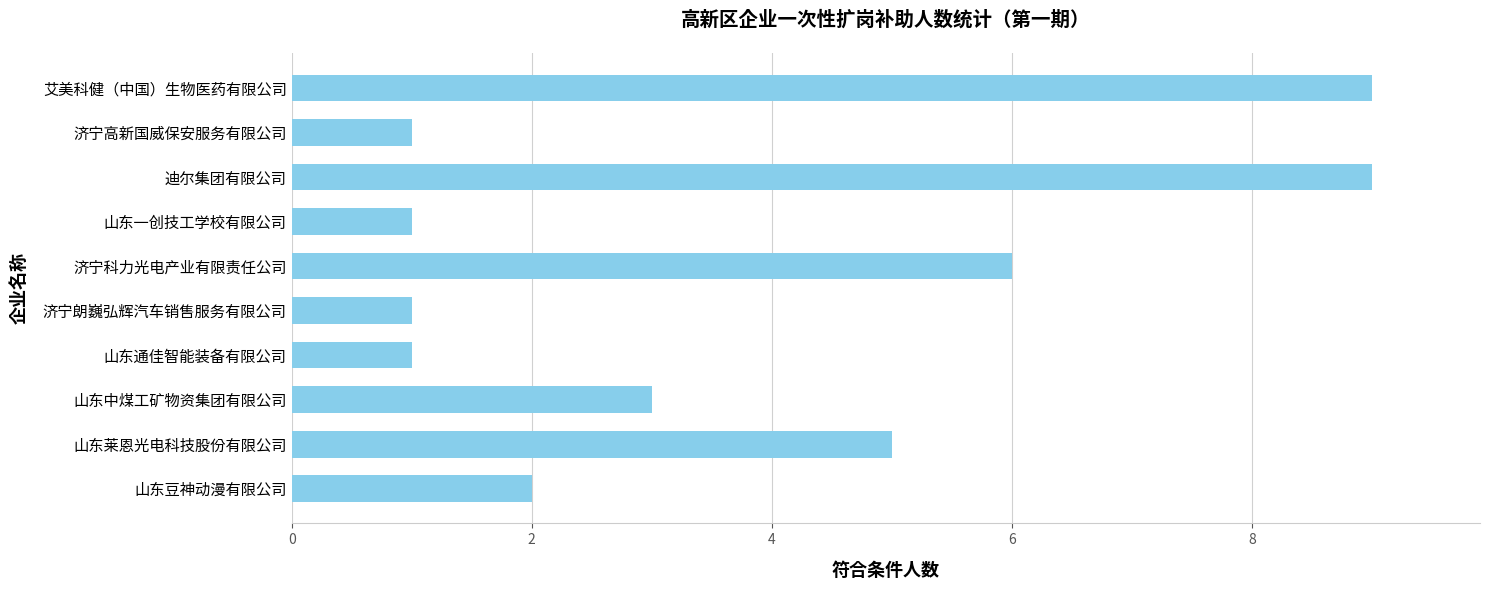

What is the change in value from 山东莱恩光电科技股份有限公司 to 济宁高新国威保安服务有限公司?

-4